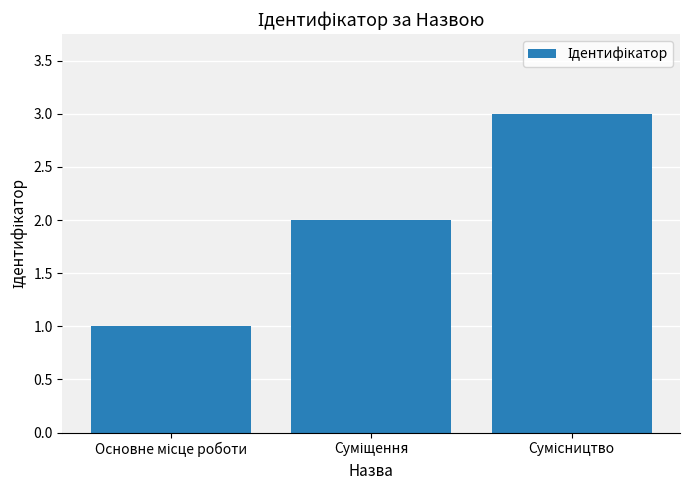

What is the greatest value displayed?

3